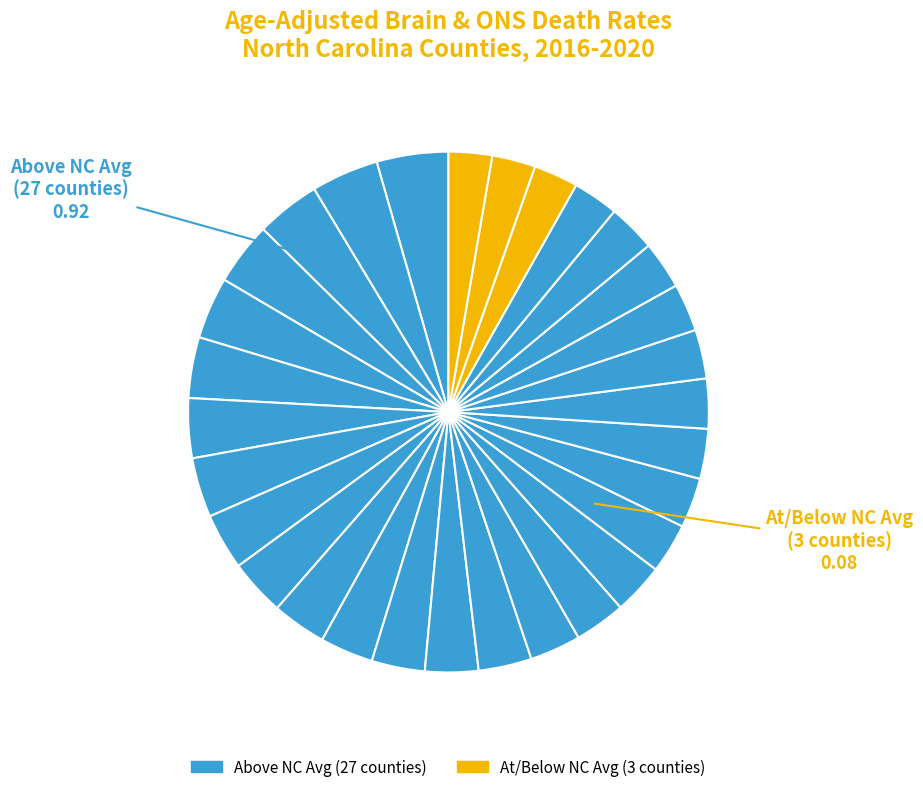

Count the number of slices in the pie.

30